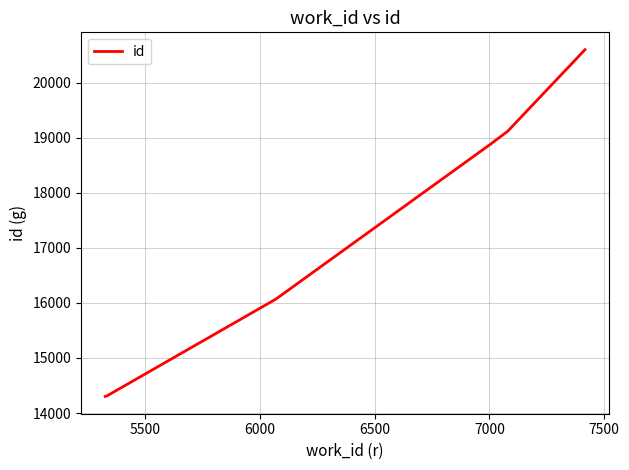

What is the smallest value displayed?

14302